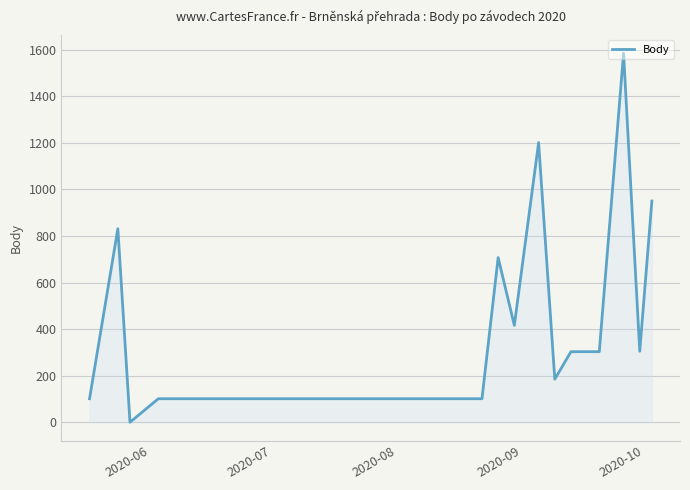

What is the difference between the maximum and minimum values?

1584